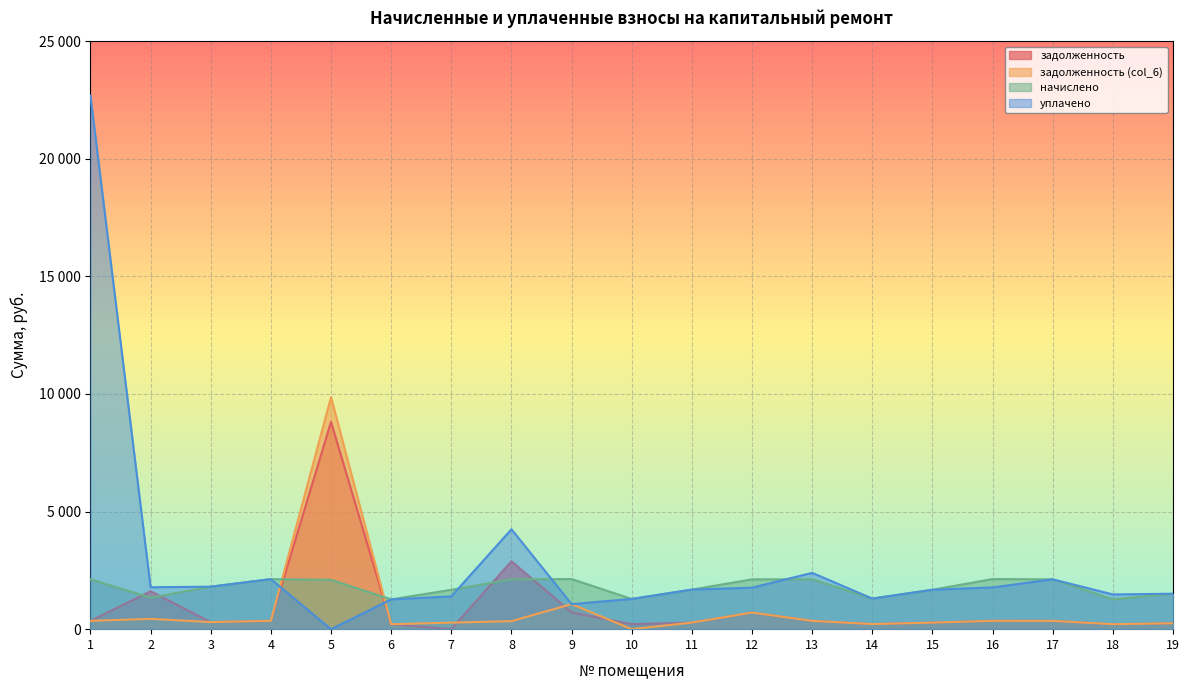

How many categories are shown in the chart?

19